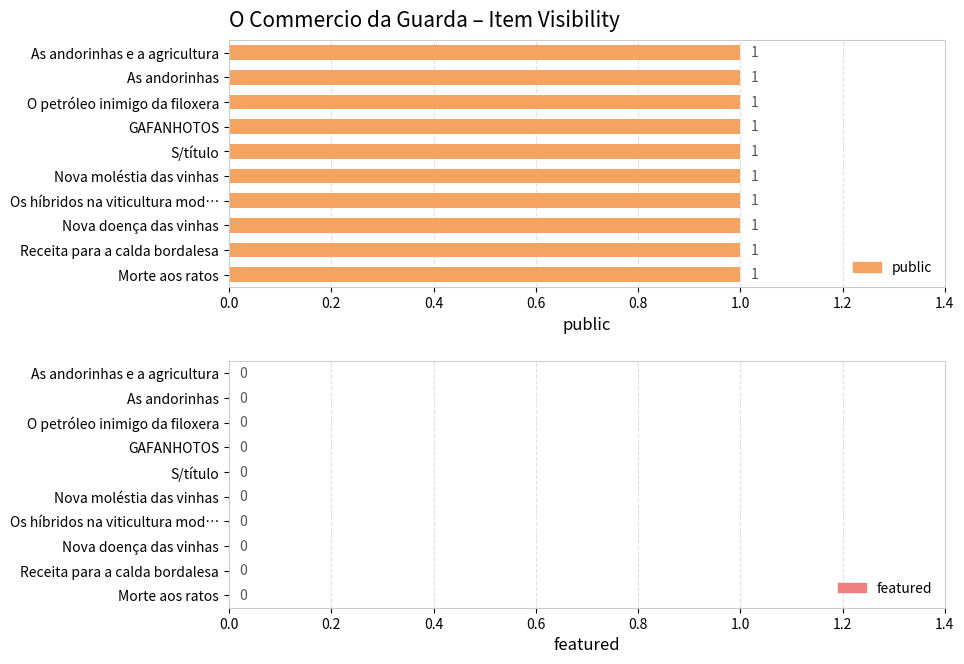

Which category has the lowest value in the featured series?

Morte aos ratos